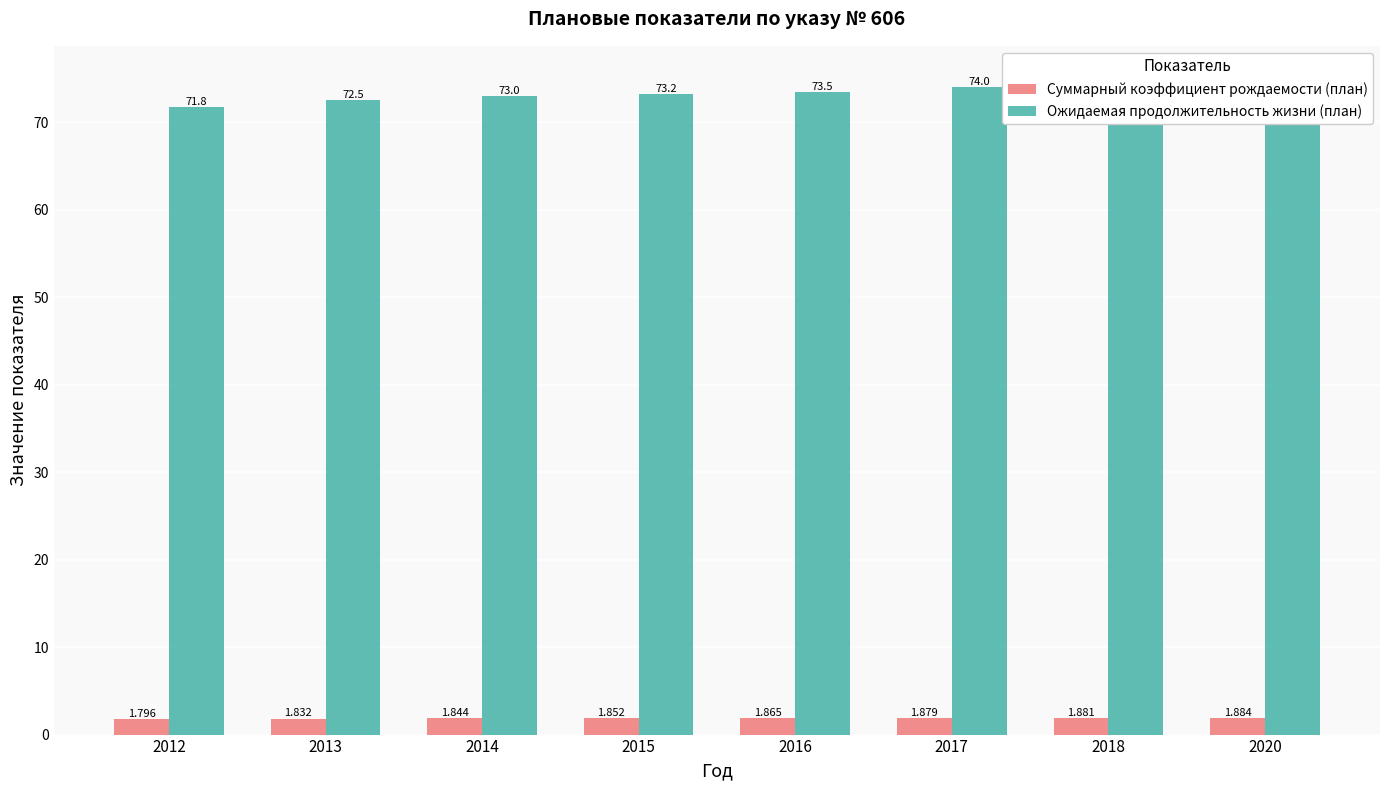

Reading left to right, what are all the values shown in this chart?

Суммарный коэффициент рождаемости (план): 1.8	1.8	1.8	1.9	1.9	1.9	1.9	1.9
Ожидаемая продолжительность жизни (план): 71.8	72.5	73.0	73.2	73.5	74.0	74.7	75.0